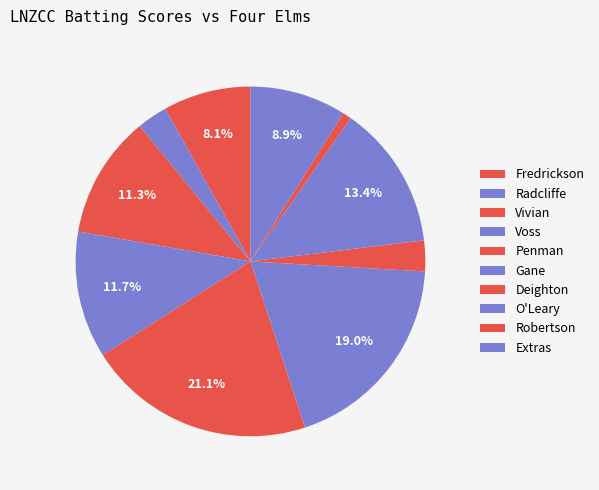

What percentage is the Extras slice, to the nearest percent?

9%